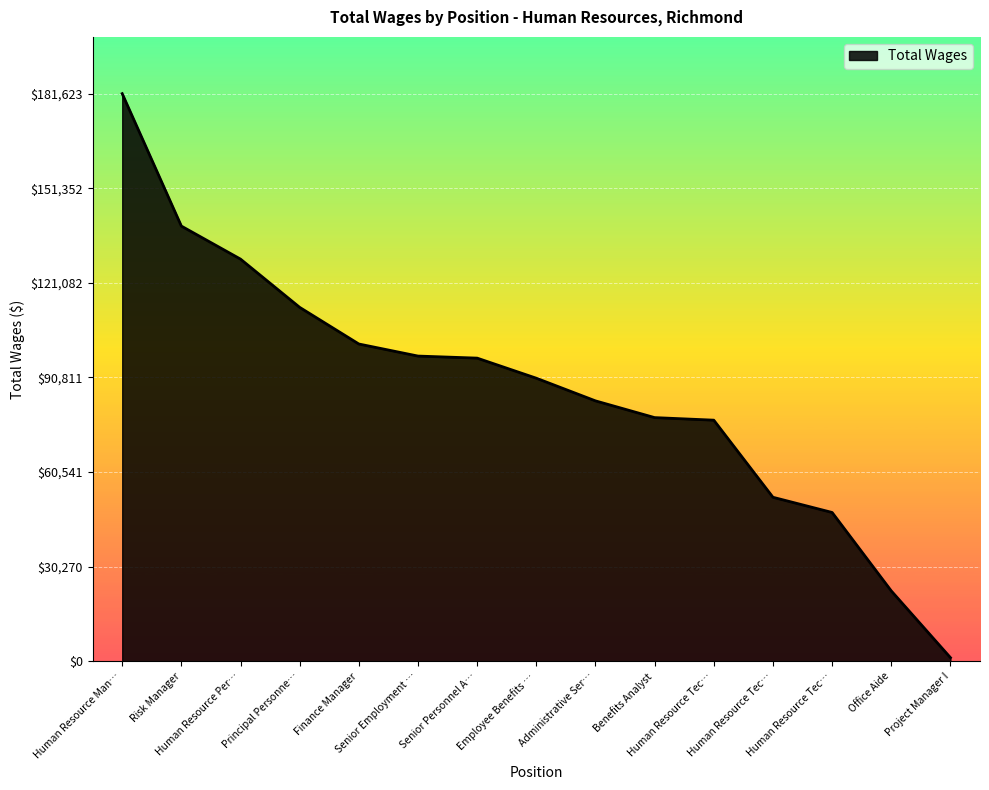

What is the label of the 5th point from the left?

Finance Manager